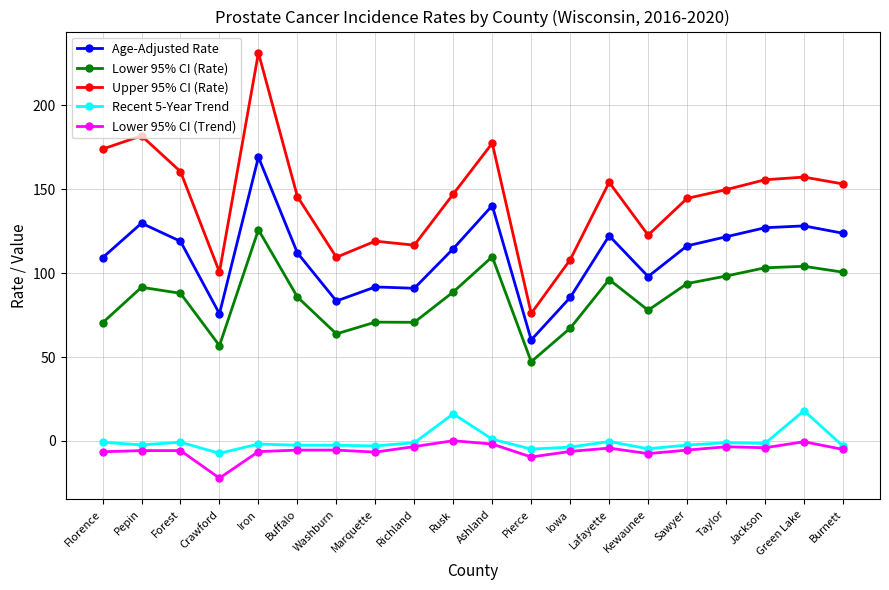

How many data points in Lower 95% CI (Rate) are less than 88?

9